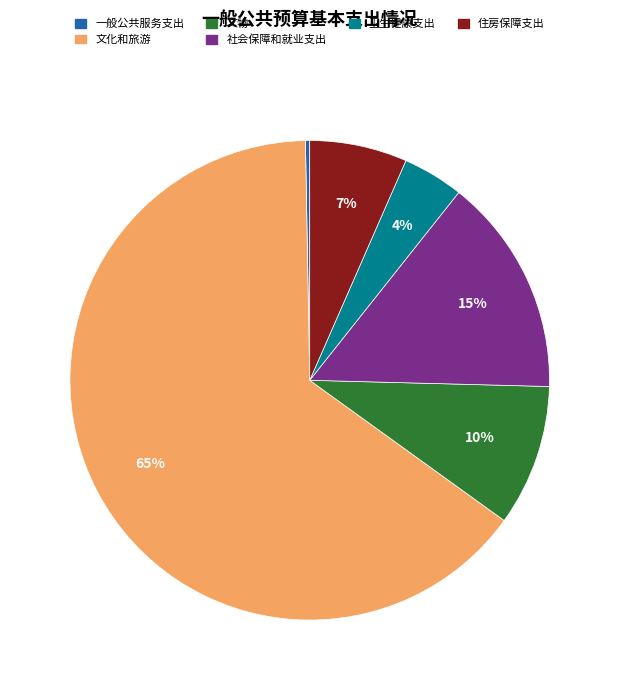

Combined, do 文化和旅游 and 住房保障支出 account for over 50%?

Yes